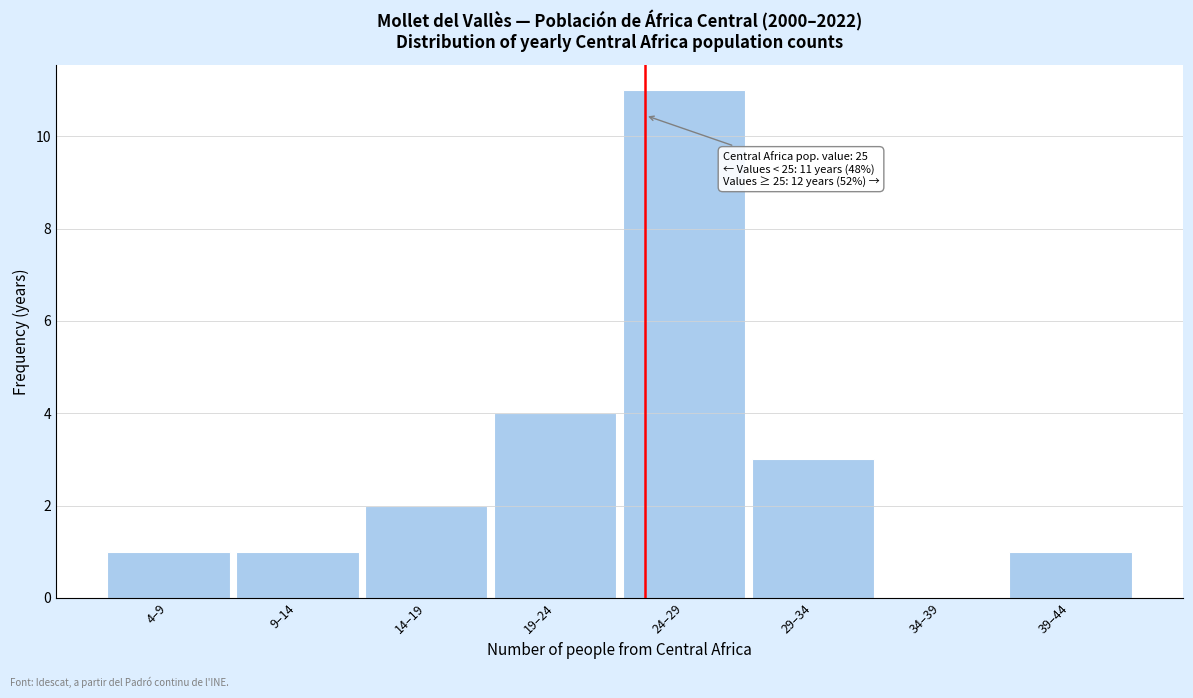

Reading left to right, what are all the values shown in this chart?

4–9=1	9–14=1	14–19=2	19–24=4	24–29=11	29–34=3	34–39=0	39–44=1